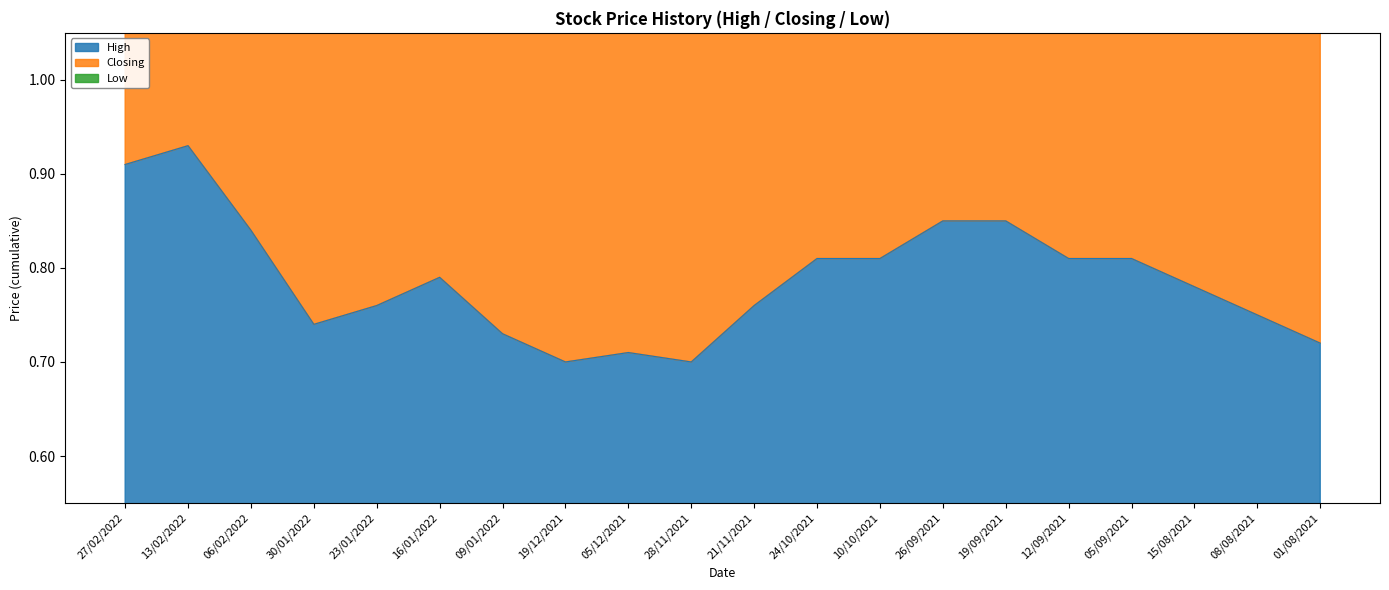

Rank the categories by High value from highest to lowest.

13/02/2022, 27/02/2022, 26/09/2021, 19/09/2021, 06/02/2022, 24/10/2021, 10/10/2021, 12/09/2021, 05/09/2021, 16/01/2022, 15/08/2021, 23/01/2022, 21/11/2021, 08/08/2021, 30/01/2022, 09/01/2022, 01/08/2021, 05/12/2021, 19/12/2021, 28/11/2021